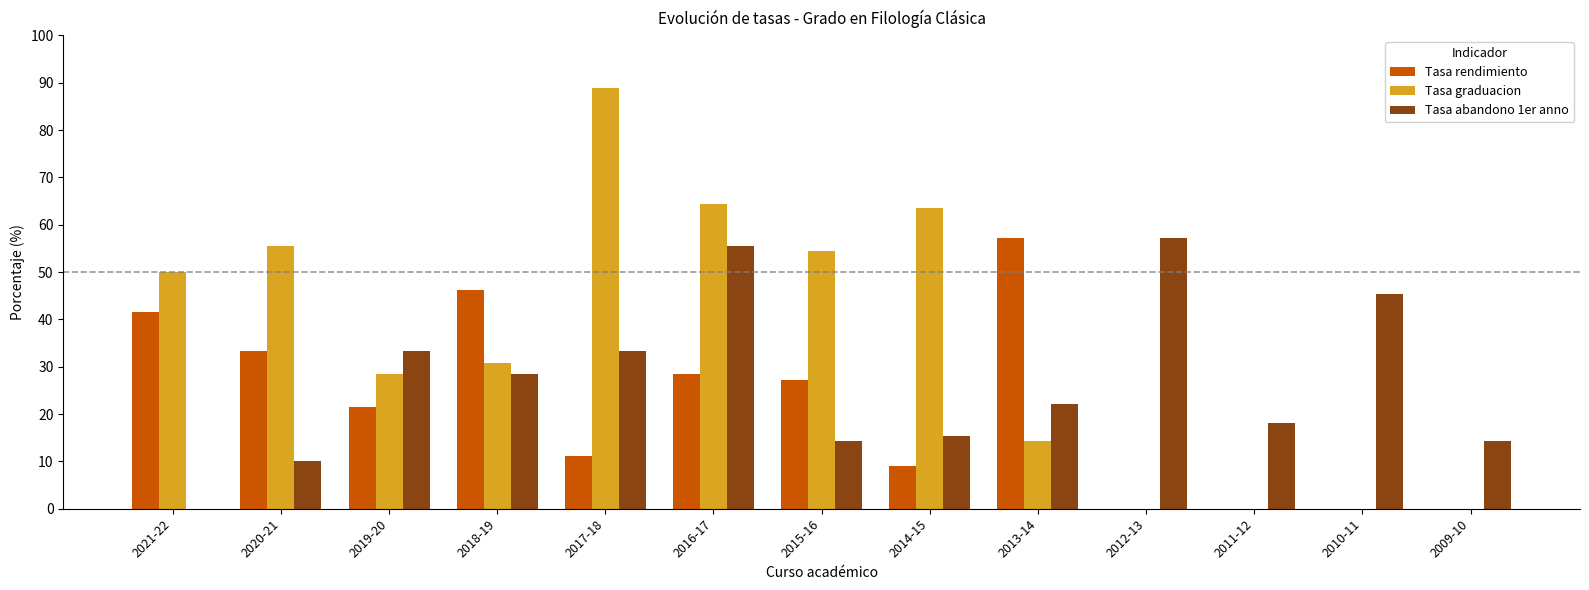

Between 2021-22 and 2019-20, which series saw the biggest shift?

Tasa abandono 1er anno